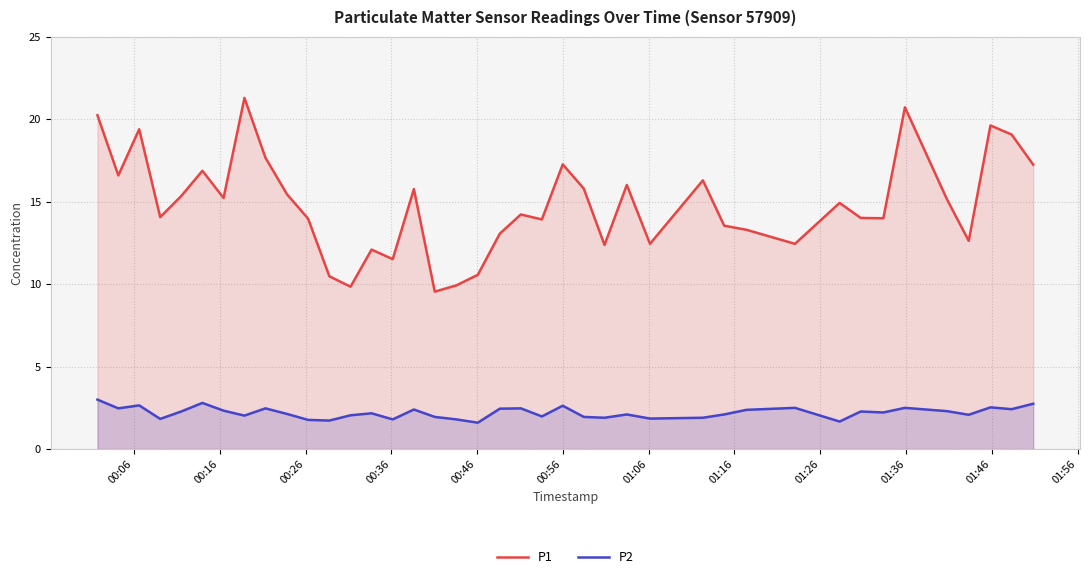

Which series has the widest spread of values?

P1